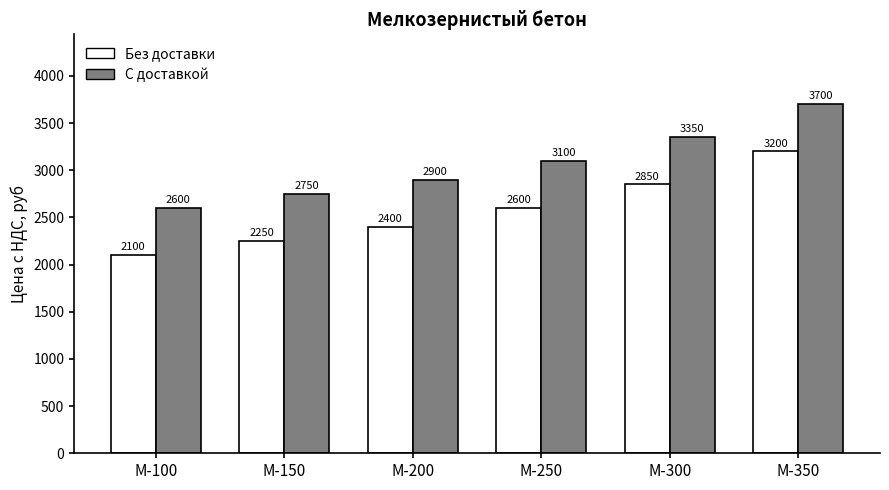

Rank the series by their maximum value, from highest to lowest.

С доставкой, Без доставки